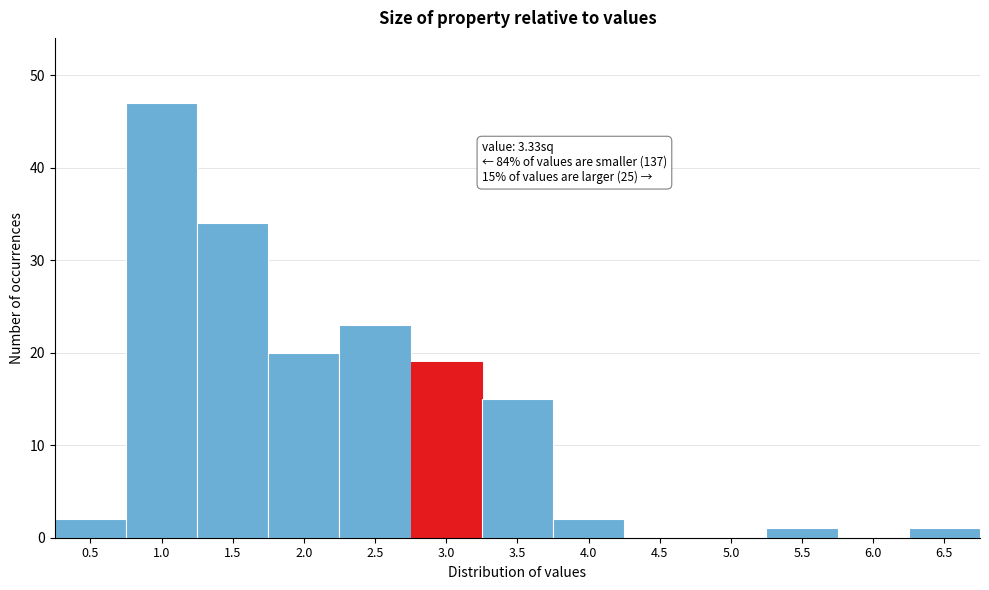

Reading left to right, what are all the values shown in this chart?

0.5=2	1.0=47	1.5=34	2.0=20	2.5=23	3.0=19	3.5=15	4.0=2	4.5=0	5.0=0	5.5=1	6.0=0	6.5=1